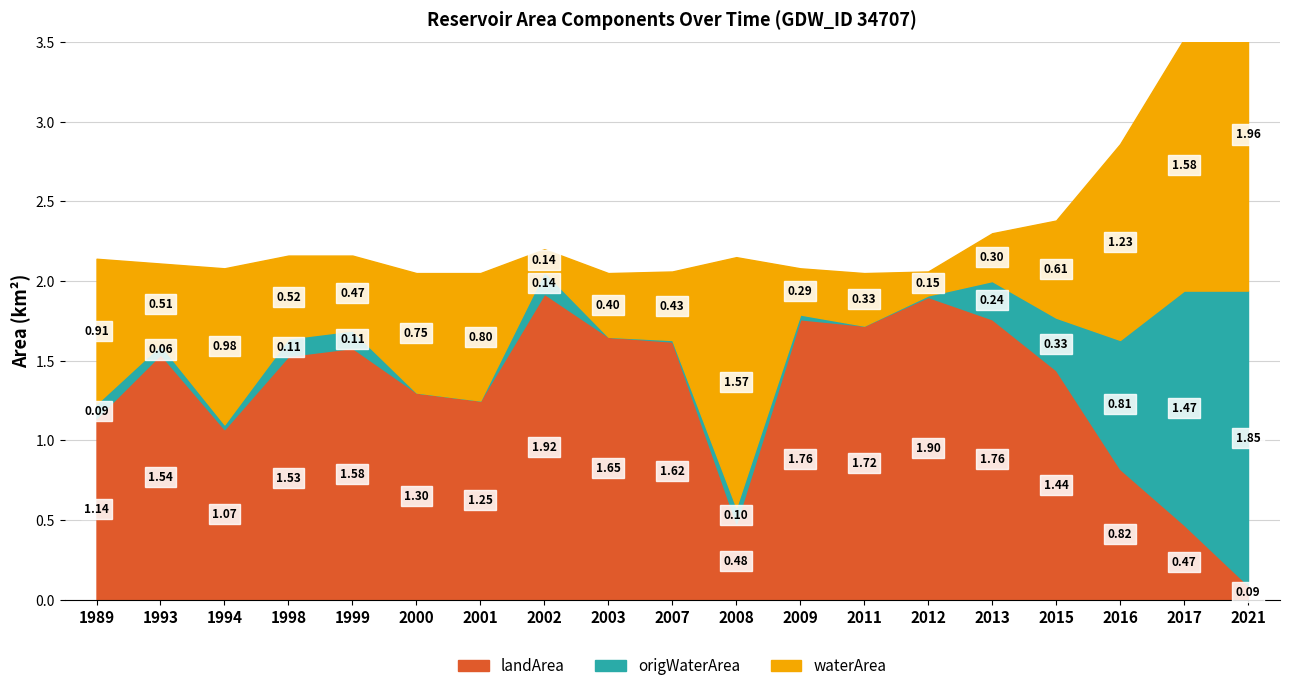

The value of landArea at 2001 is 0.4. True or false?

False